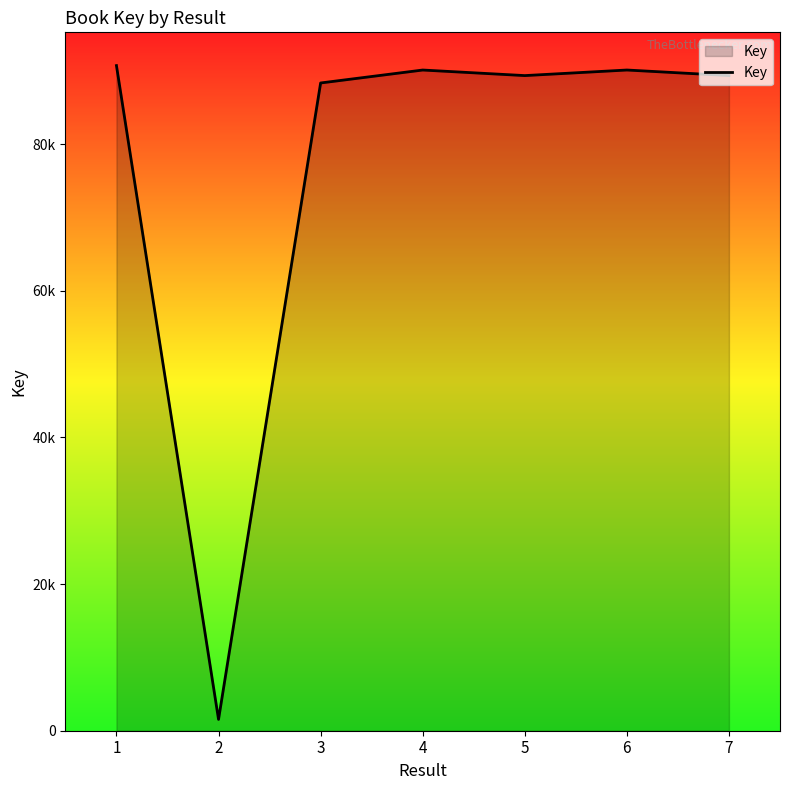

At which category does the data reach its first local peak?

4